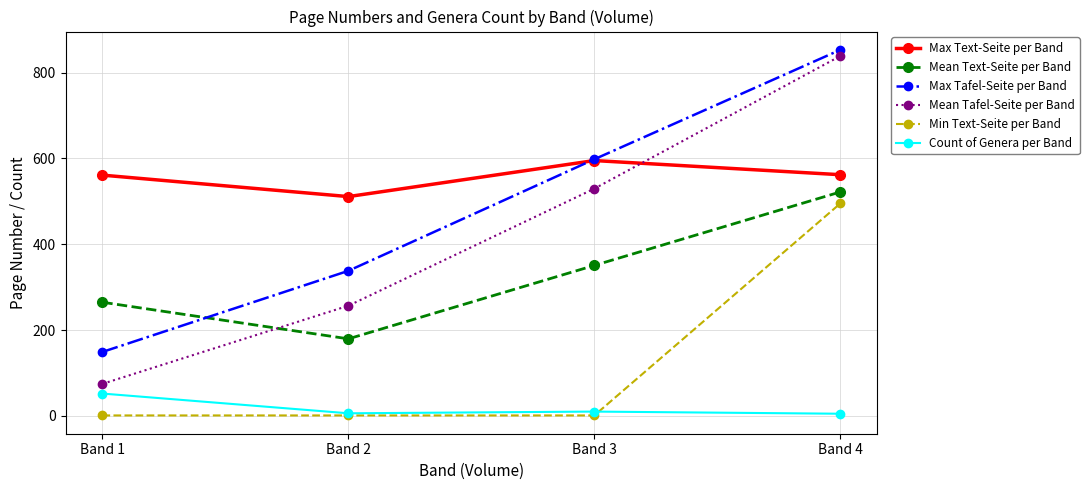

Where does the Mean Text-Seite per Band series first go above 350?

Band 3